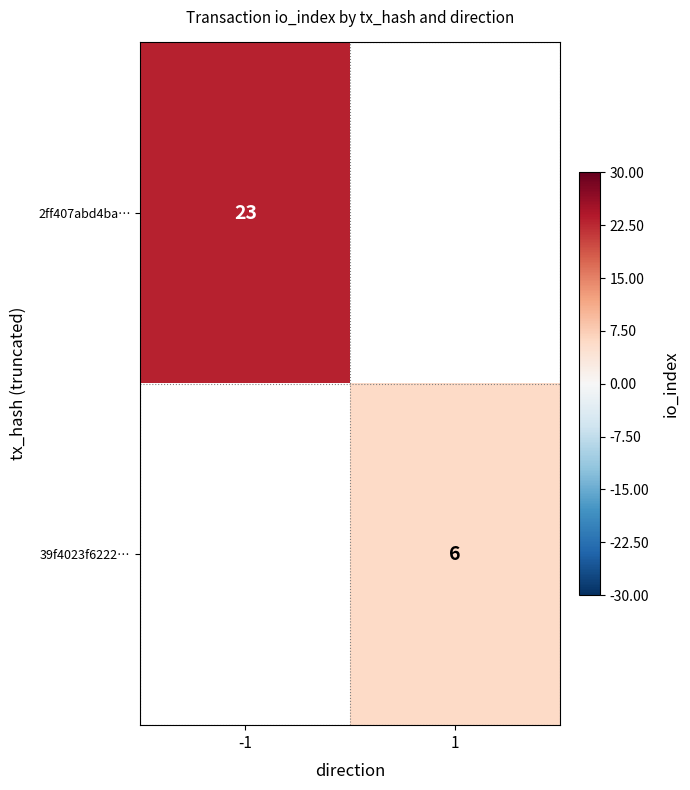

The value of 2ff407abd4ba… at -1 is 23. True or false?

True